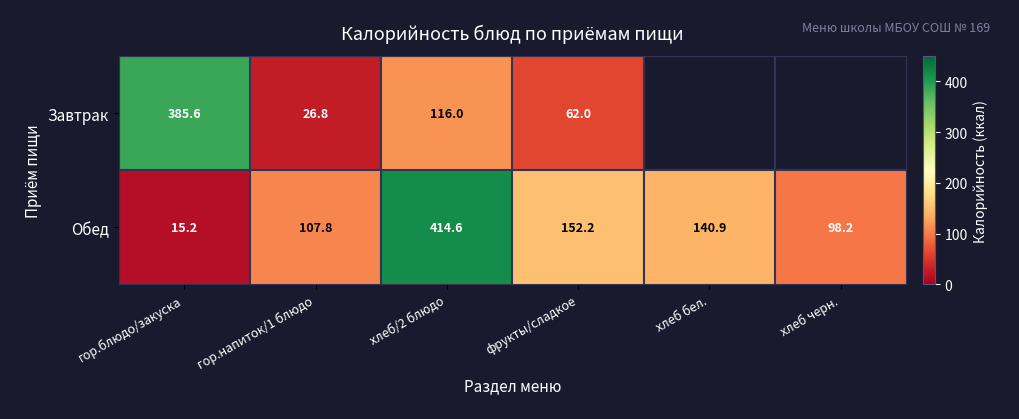

Which series has the largest range (max minus min)?

Обед